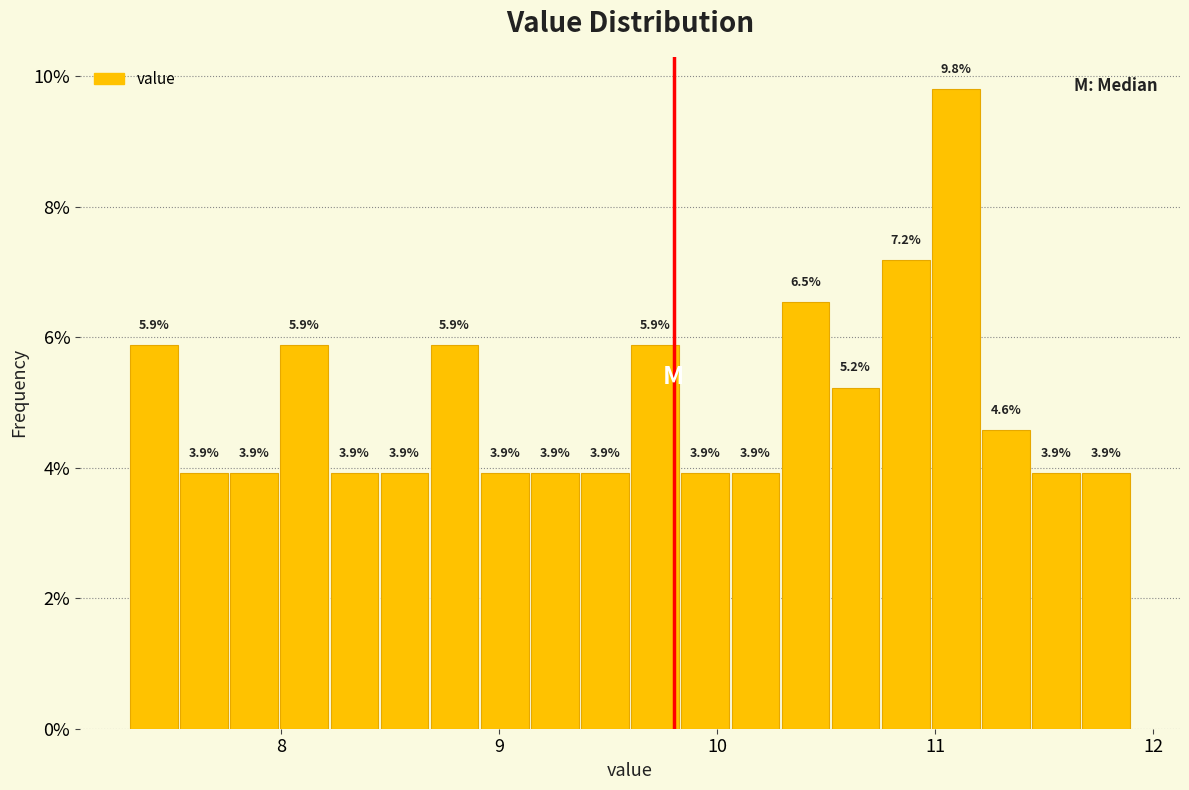

Read against the x-axis, roughly where is the centre of the tallest bar?

11.1